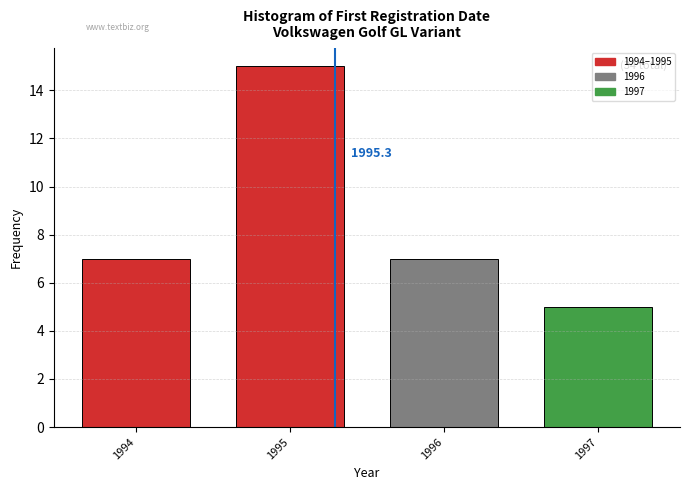

Reading right to left, transcribe all the data shown in this chart.

5	7	15	7